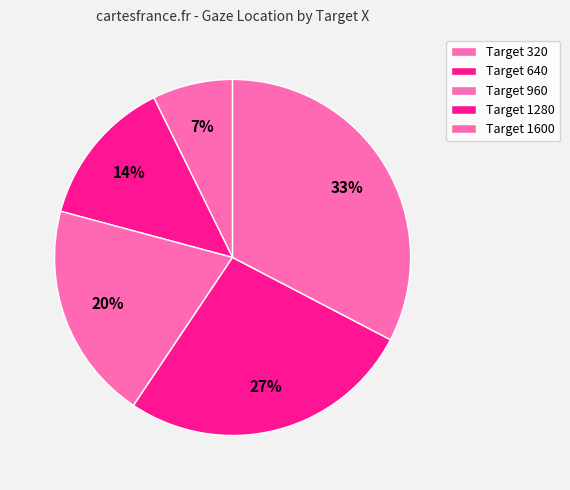

Count the number of slices in the pie.

5